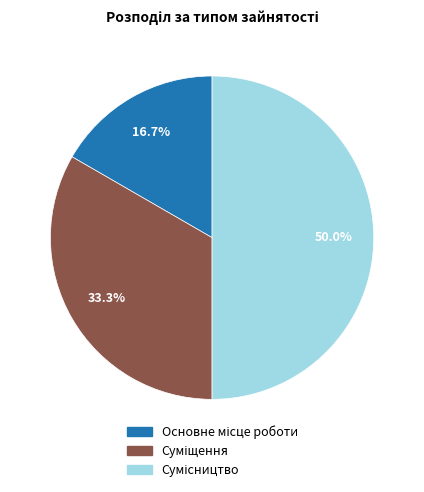

What is the total percentage of Основне місце роботи and Сумісництво?

66.7%